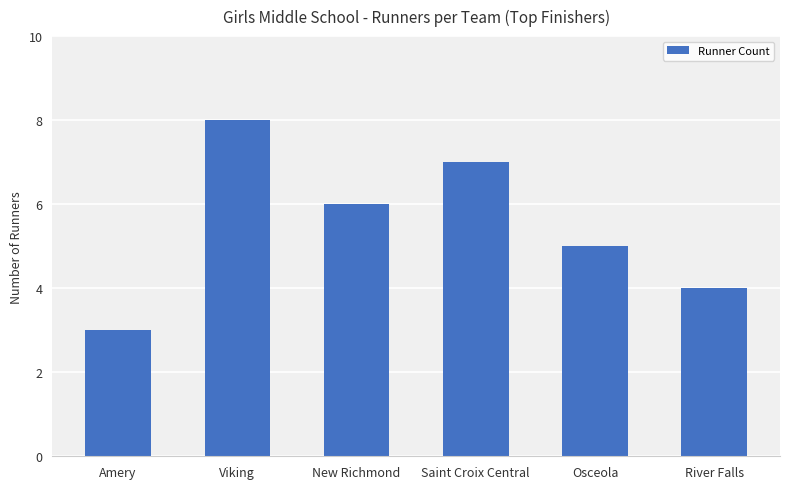

Approximately how many times larger is the value at Osceola compared to New Richmond?

0.8